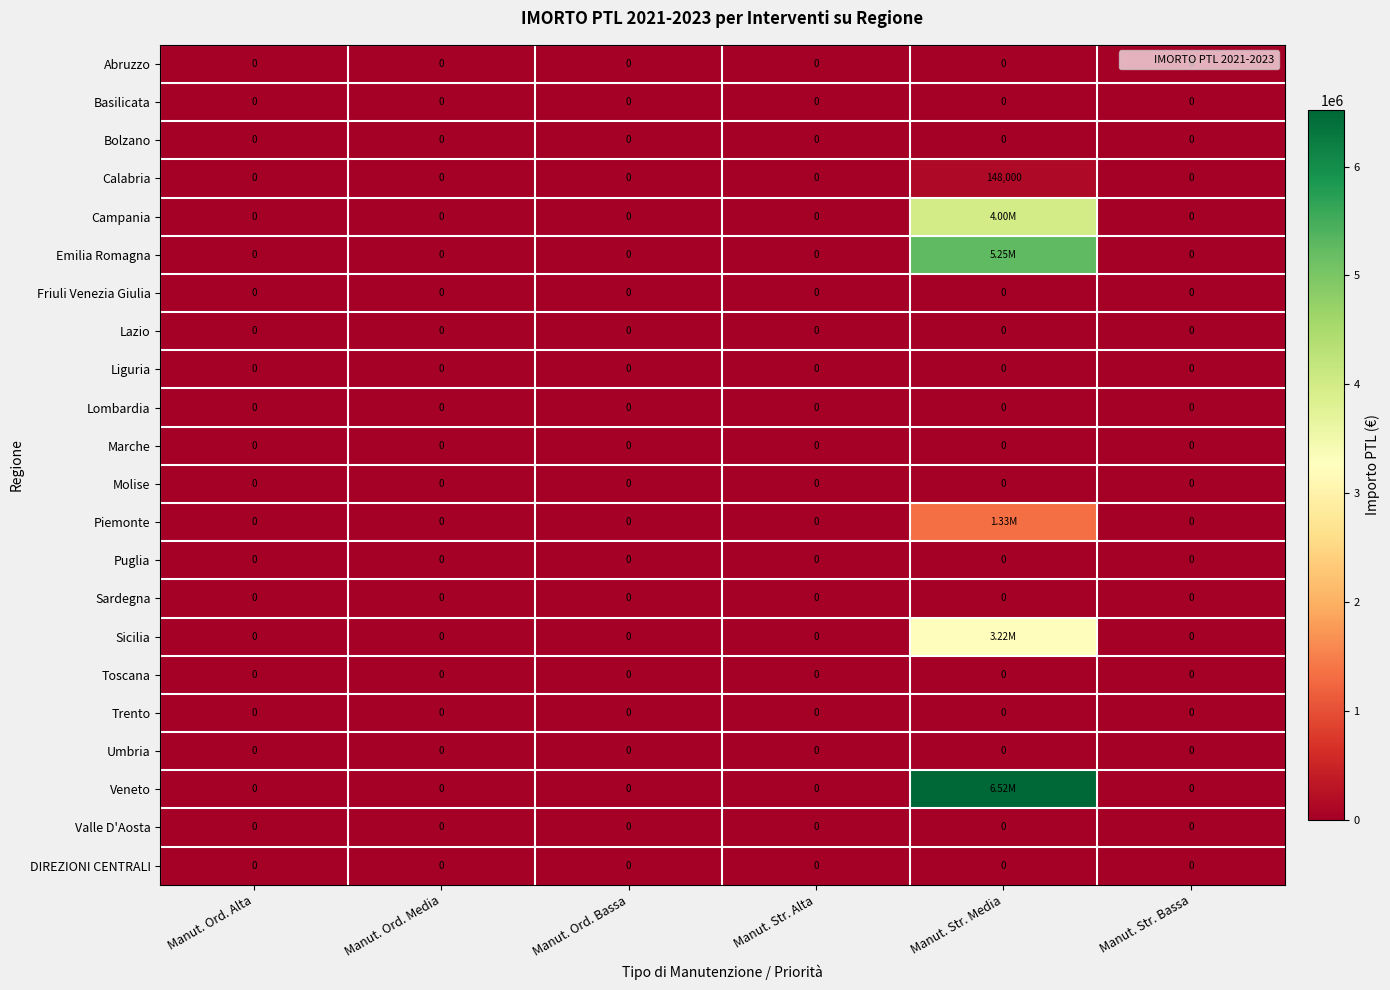

How many categories are shown in the chart?

6